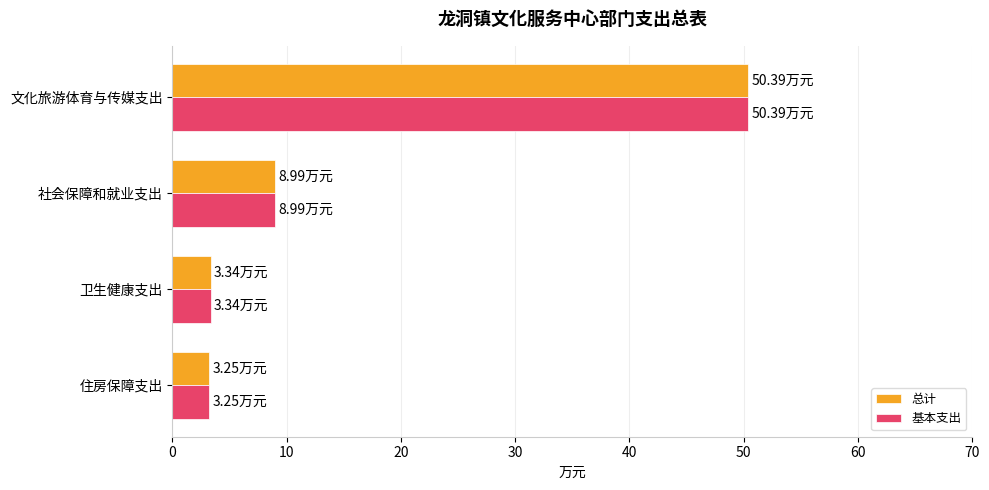

At which label is 总计 closest to 26?

社会保障和就业支出